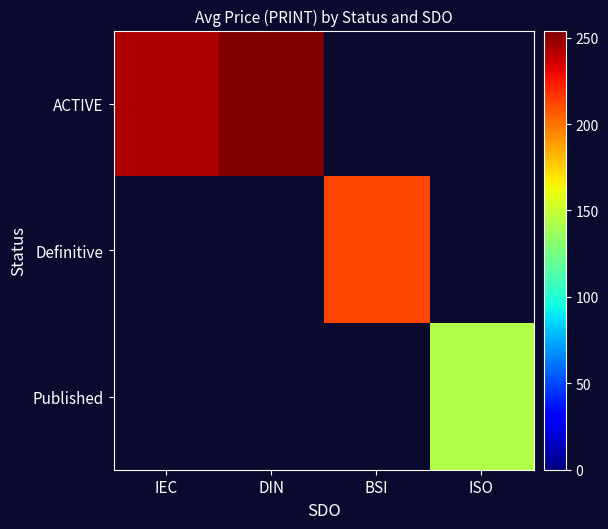

True or false: ACTIVE has a value of 127.0 at IEC.

False